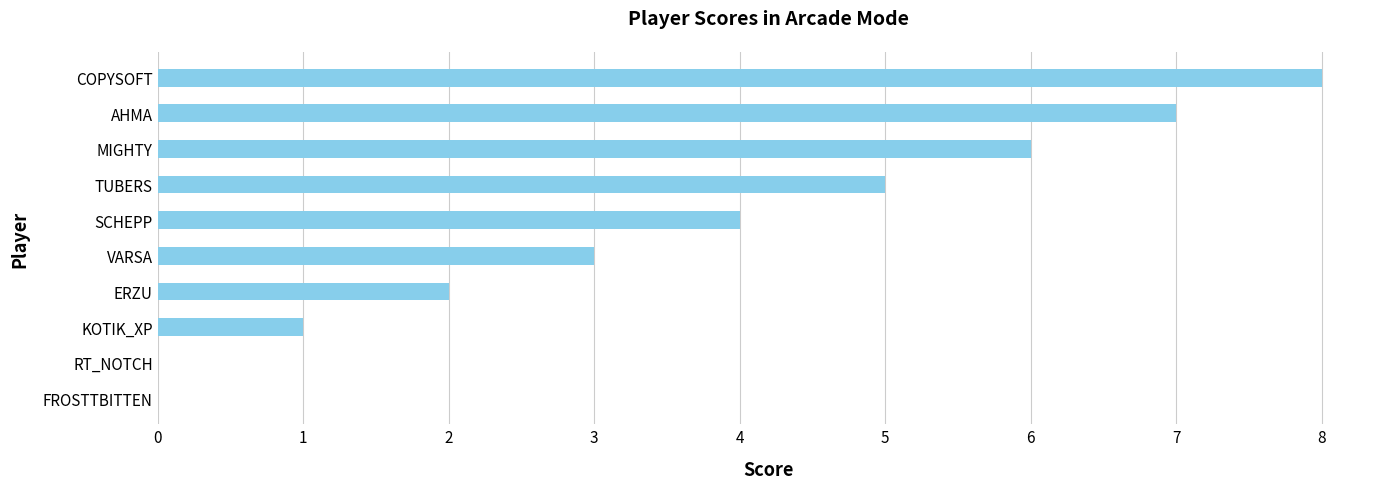

At which label is the value closest to 4?

SCHEPP